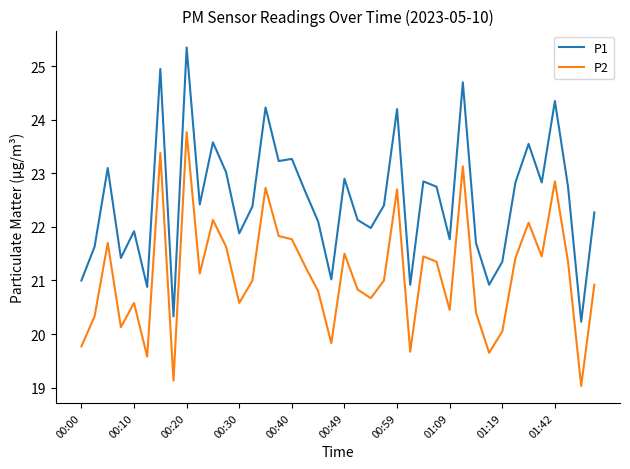

Which series has the largest total across all categories?

P1